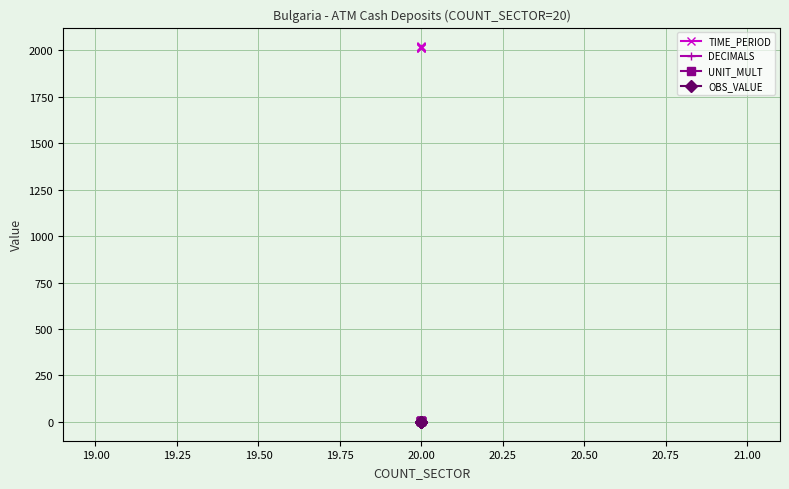

What is the greatest value displayed?

2021